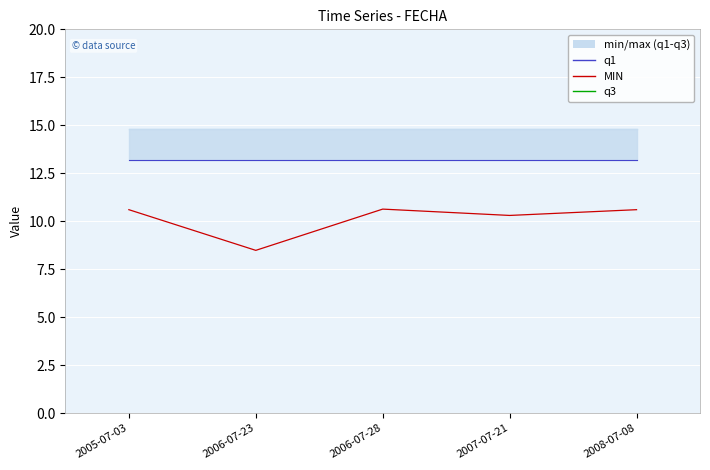

Which series has the largest total across all categories?

q3